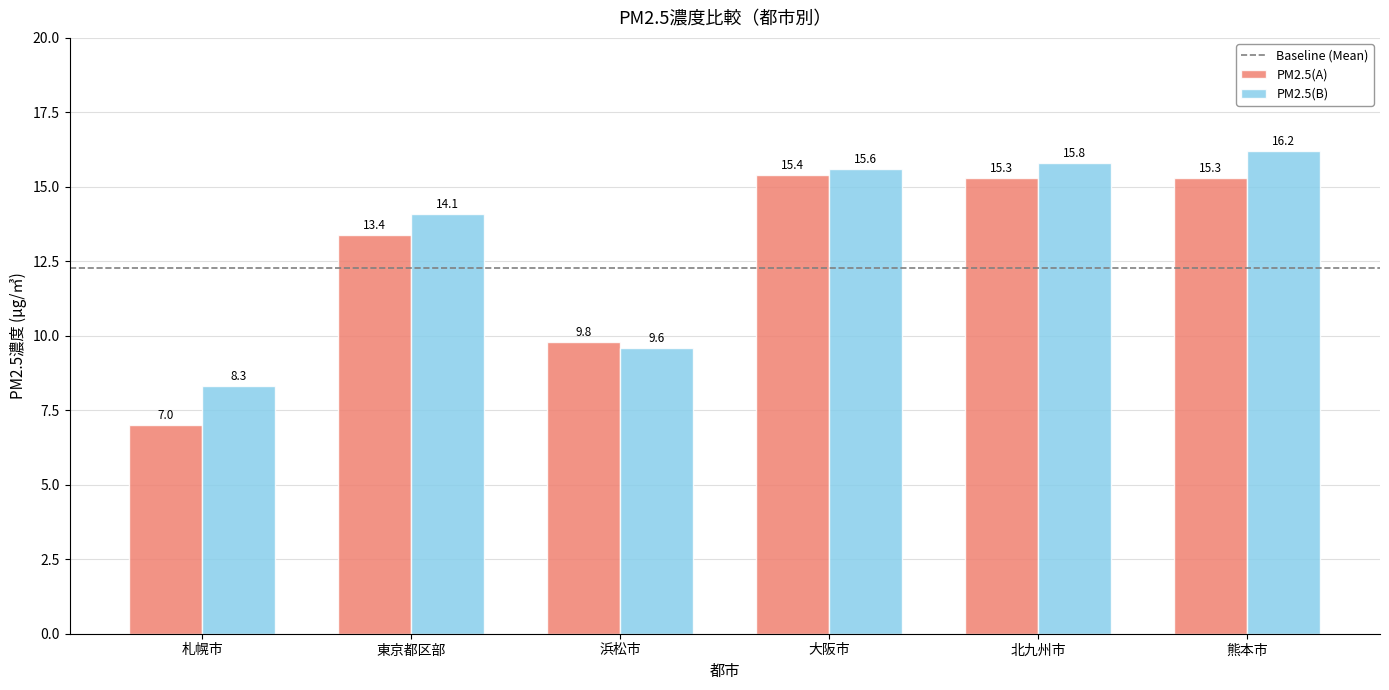

At 熊本市, list the series in order from largest to smallest.

PM2.5(B), PM2.5(A)